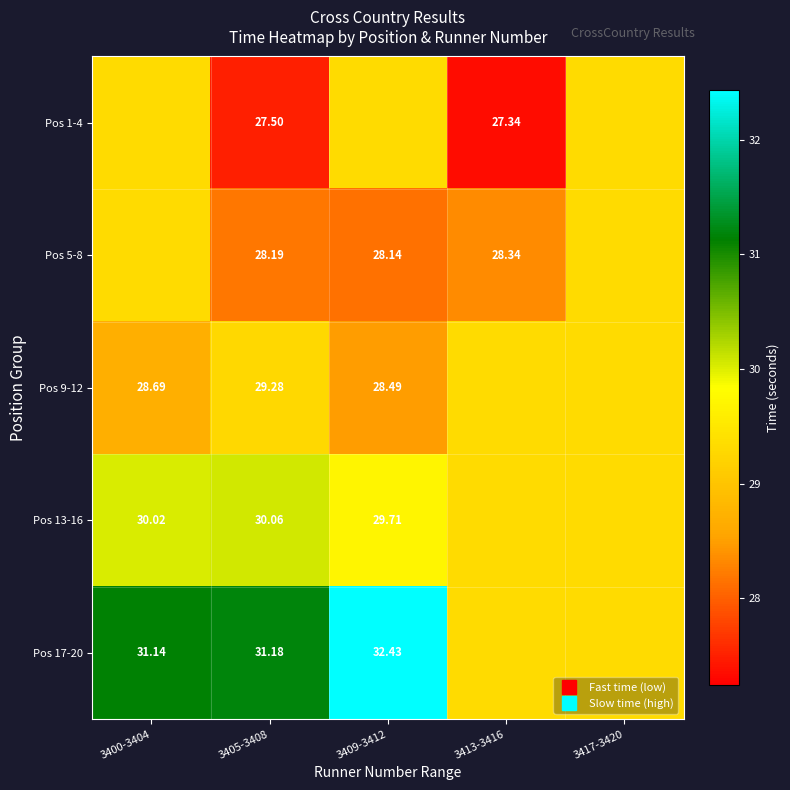

What is the sum of the Pos 9-12 values at 3413-3416 and 3417-3420?

58.6